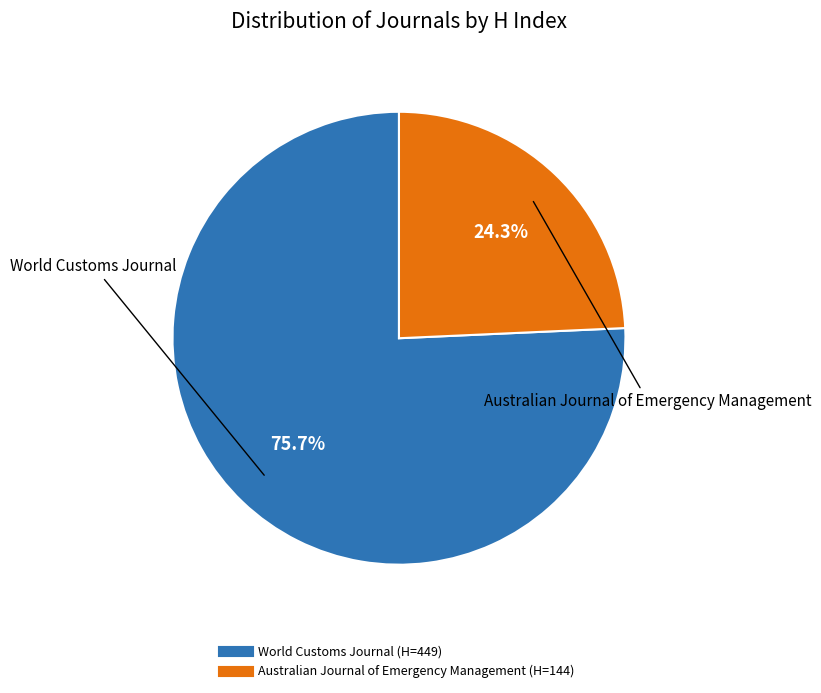

True or false: World Customs Journal accounts for 76% of the total.

True